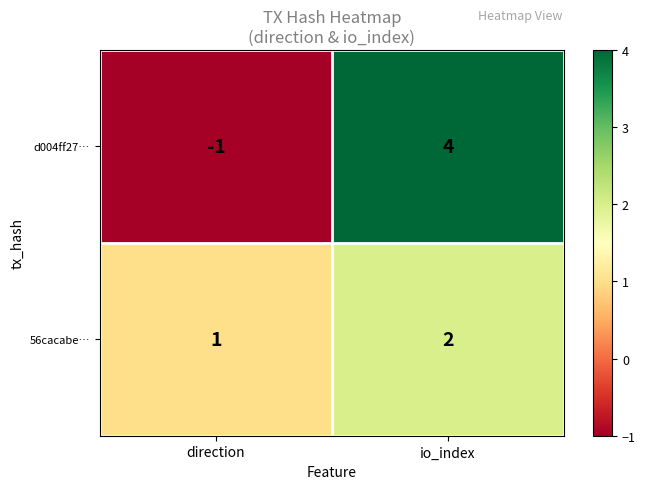

Reading left to right, list all the values displayed in this chart.

d004ff27…: -1	4
56cacabe…: 1	2